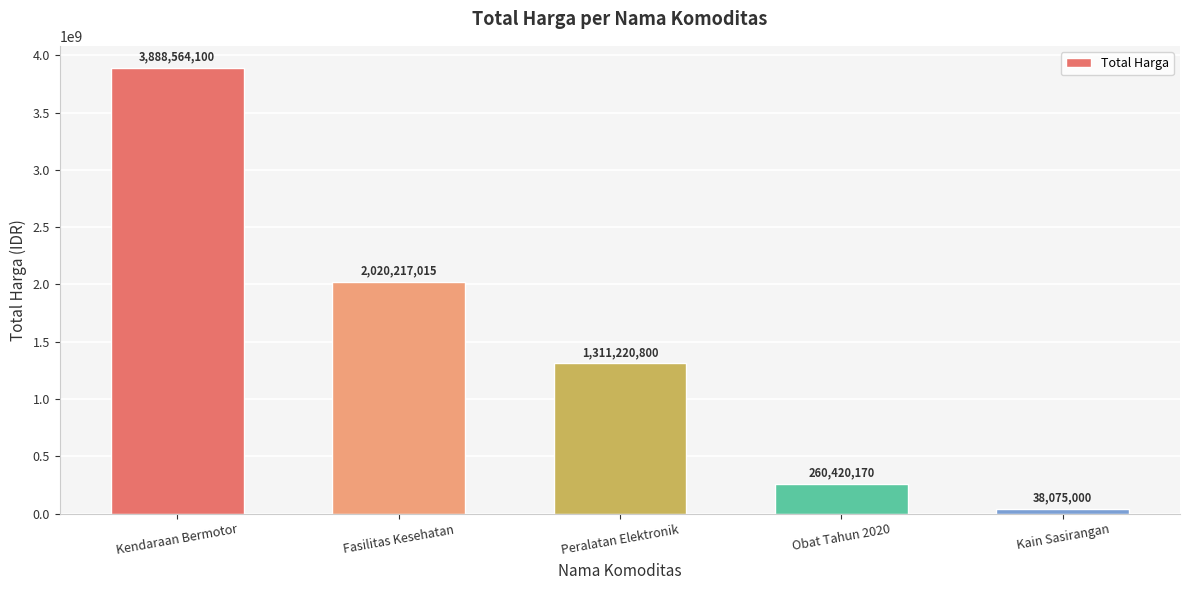

What is the value of the 5th bar from the left?

38075000